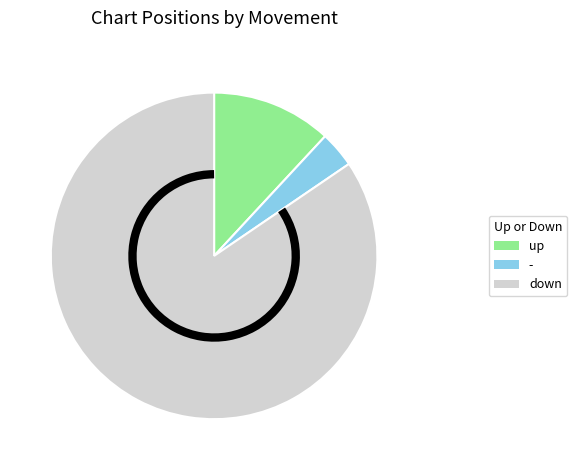

Does any single category account for the majority?

Yes